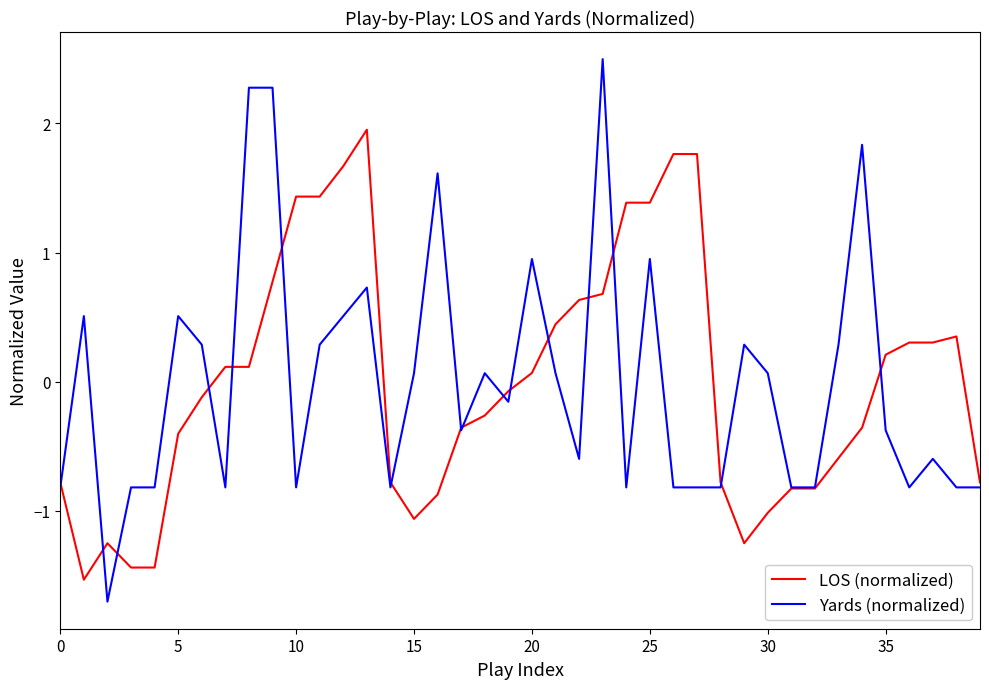

How many positive values does the Yards (normalized) series have?

19